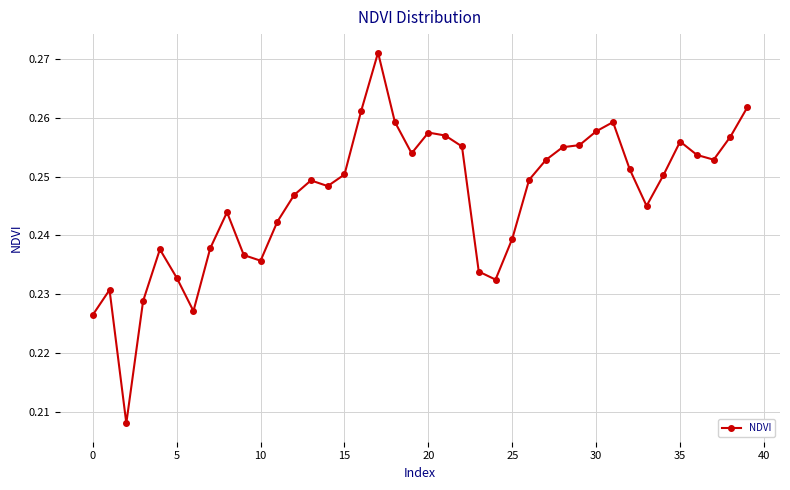

How many values are between 0 and 1?

40